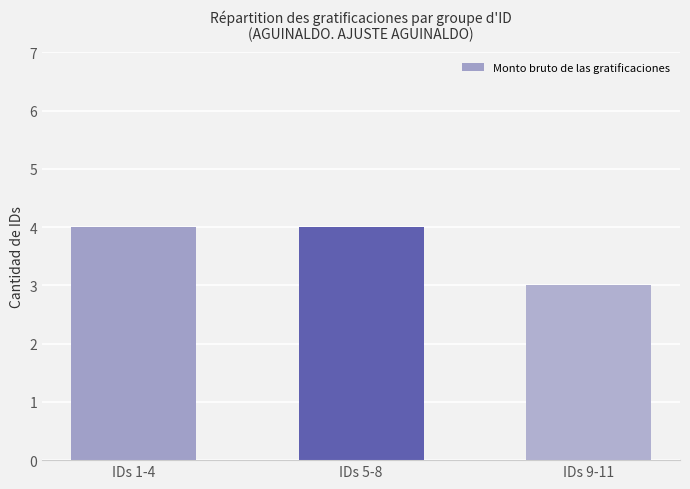

What is the label of the 1st bar from the left?

IDs 1-4